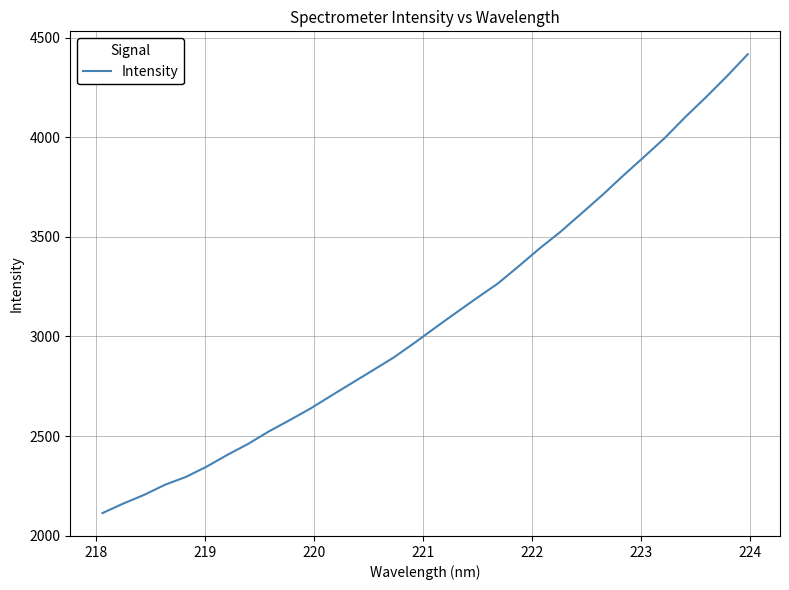

What is the minimum value shown in the chart?

2113.6